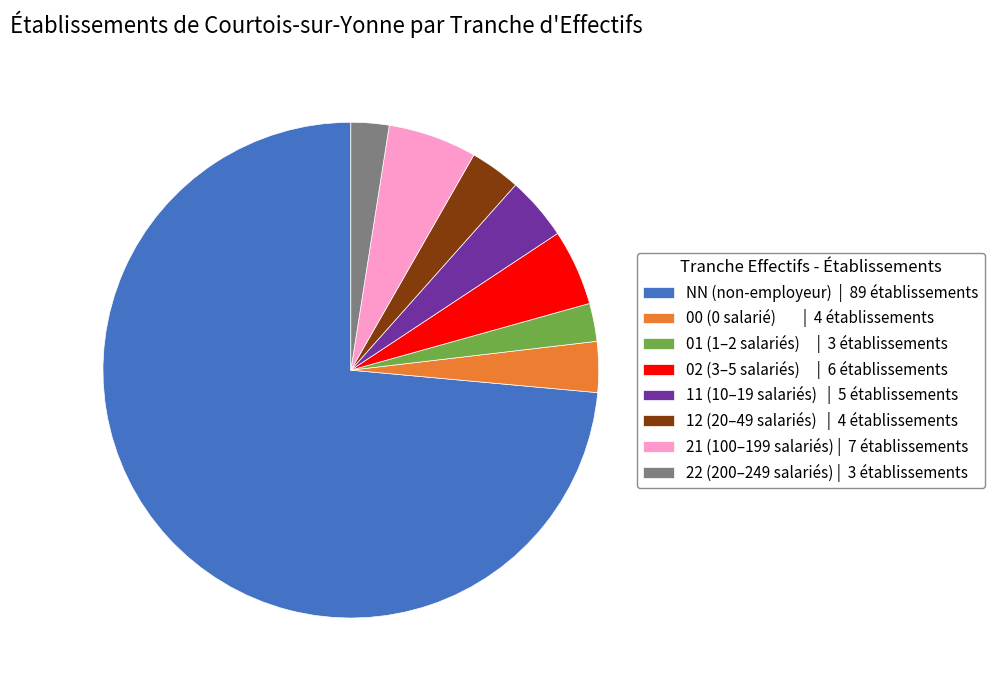

Which category has the biggest portion of the pie?

NN